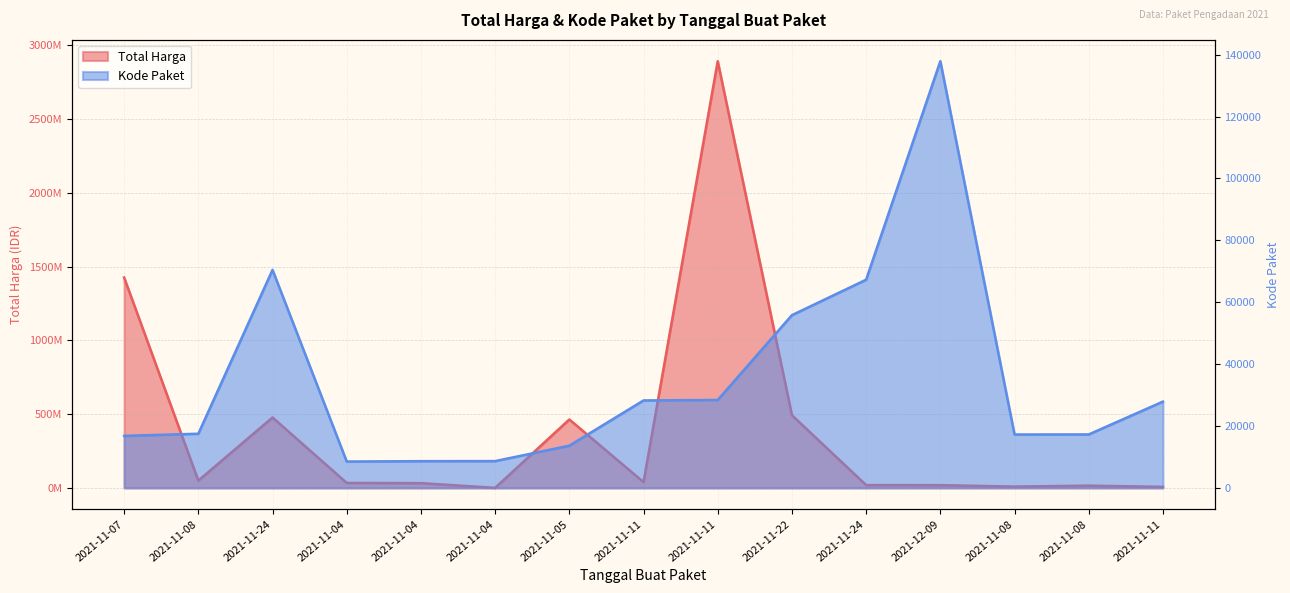

What is the label of the 2nd point from the right?

2021-11-08